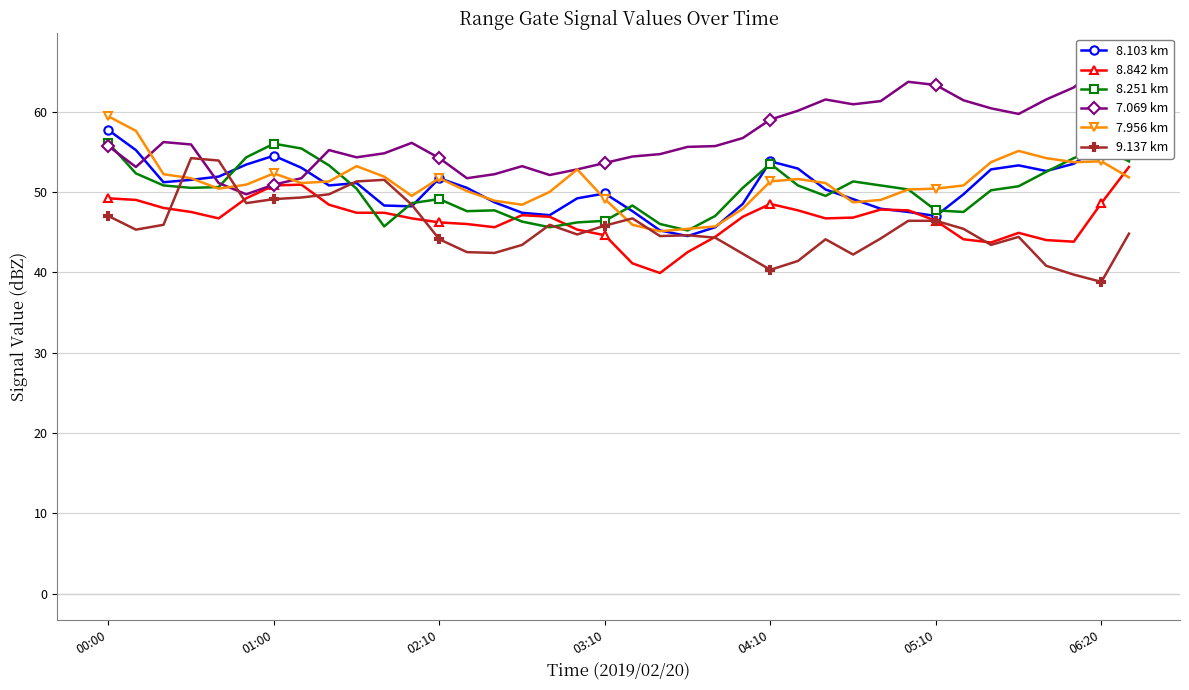

What is the highest value of the 9.137 km series?

54.2